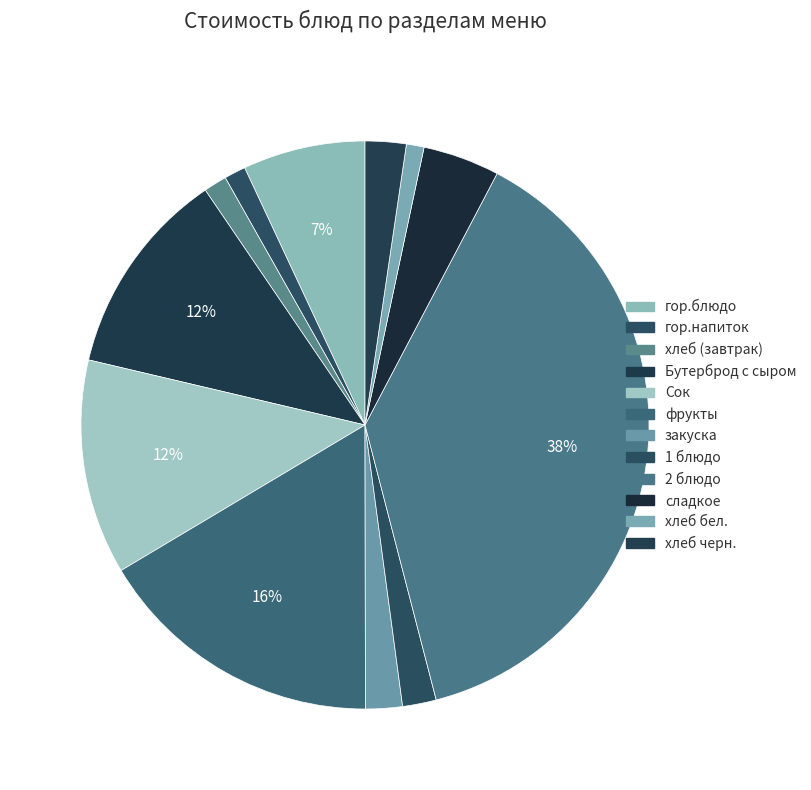

How many segments does this pie chart have?

12